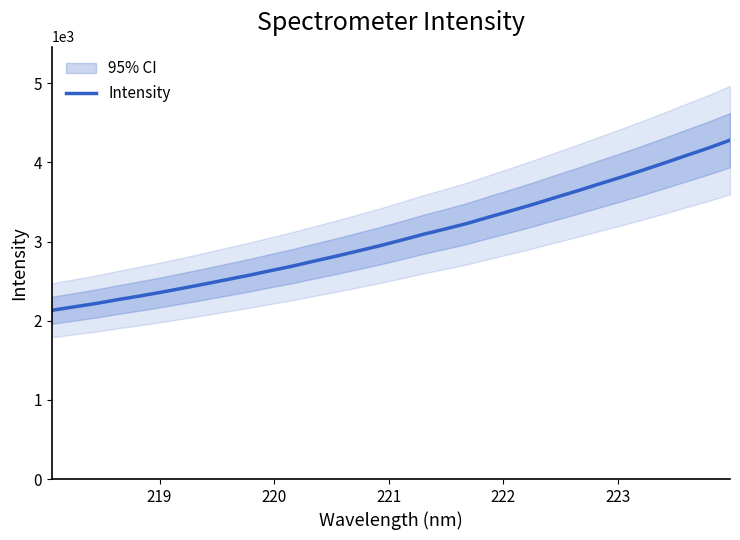

What is the minimum value for Intensity?

2132.1